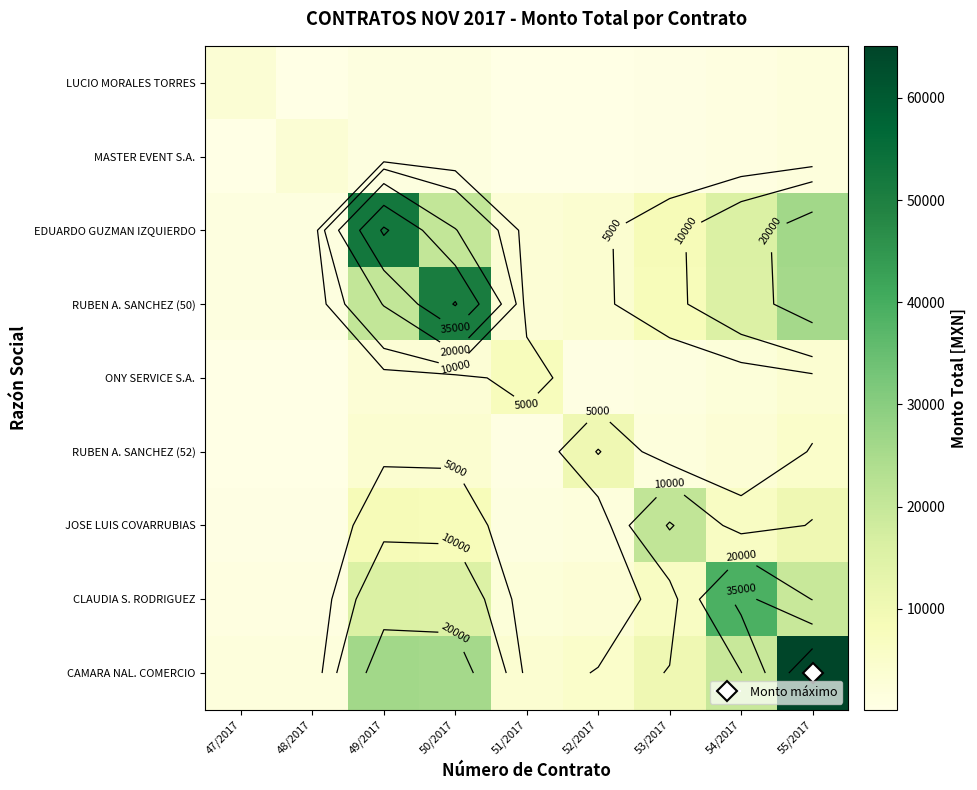

List the series in order of their peak value, lowest first.

LUCIO MORALES TORRES, MASTER EVENT S.A., ONY SERVICE S.A., RUBEN A. SANCHEZ (52), JOSE LUIS COVARRUBIAS, CLAUDIA S. RODRIGUEZ, RUBEN A. SANCHEZ (50), EDUARDO GUZMAN IZQUIERDO, CAMARA NAL. COMERCIO